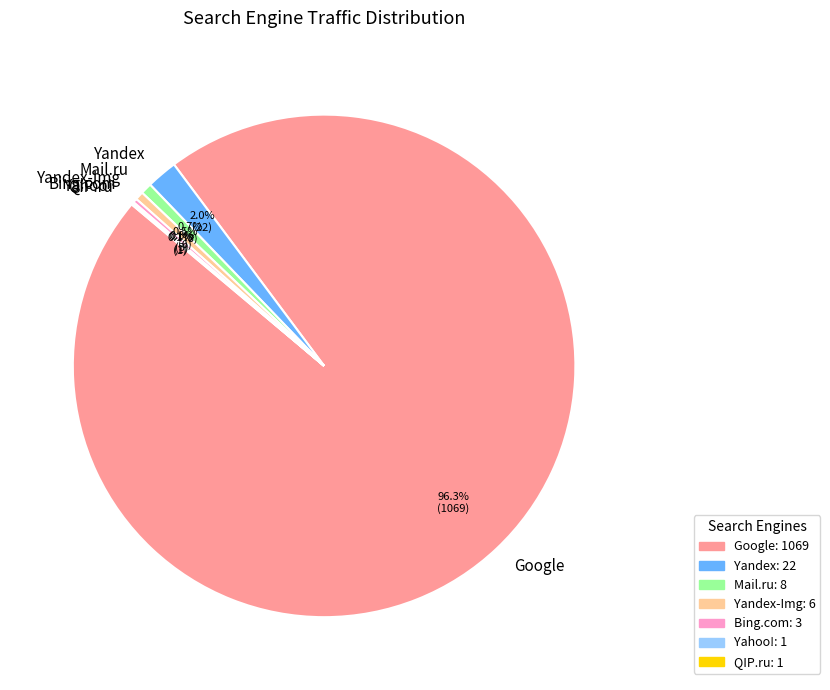

Which slice is the largest?

Google